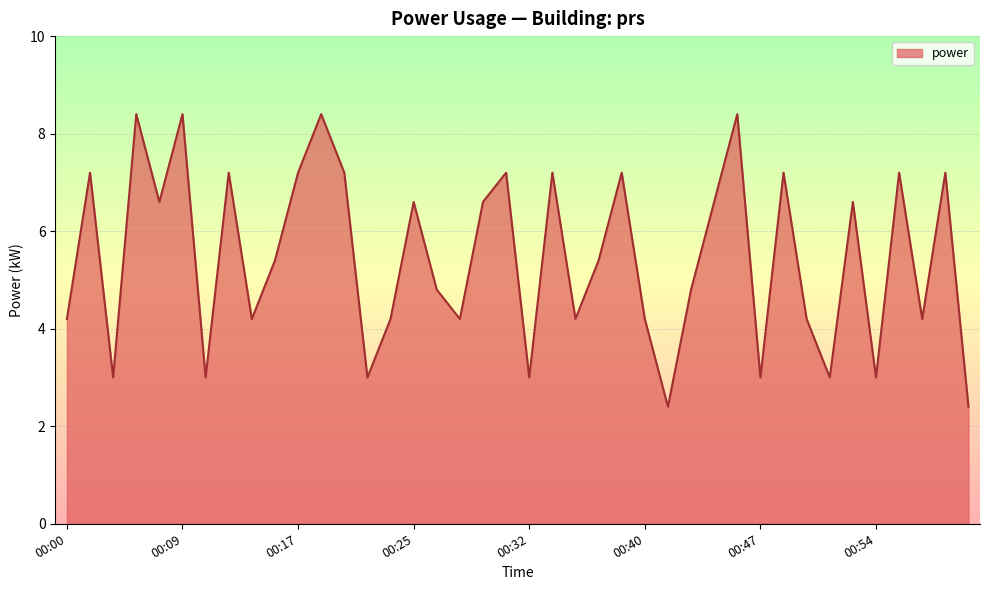

What is the minimum value shown in the chart?

2.4